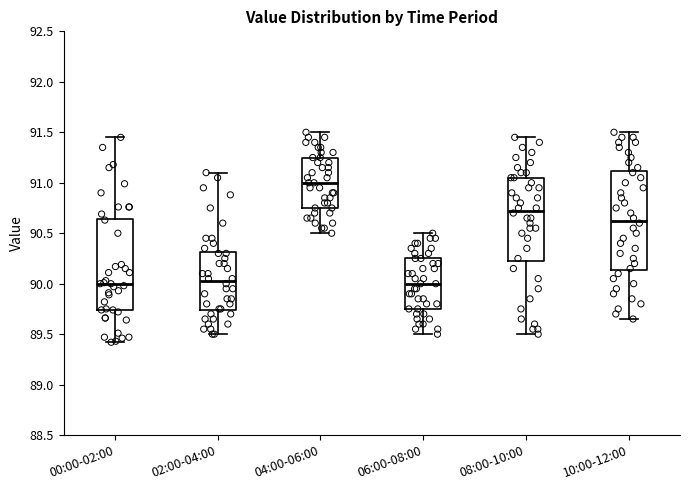

Reading left to right, transcribe this box plot: for each box, give where its median line is, the range the box spans, and where its two whiskers end, as read against the y-axis. The values are not printed on the chart, so give them approximately, as read against the axis.

00:00-02:00: median 90.00, box 89.75 to 90.65, whiskers 89.40 to 91.45
02:00-04:00: median 90.05, box 89.75 to 90.30, whiskers 89.50 to 91.10
04:00-06:00: median 91.00, box 90.75 to 91.25, whiskers 90.50 to 91.50
06:00-08:00: median 90.00, box 89.75 to 90.25, whiskers 89.50 to 90.50
08:00-10:00: median 90.75, box 90.25 to 91.05, whiskers 89.50 to 91.45
10:00-12:00: median 90.65, box 90.15 to 91.10, whiskers 89.65 to 91.50